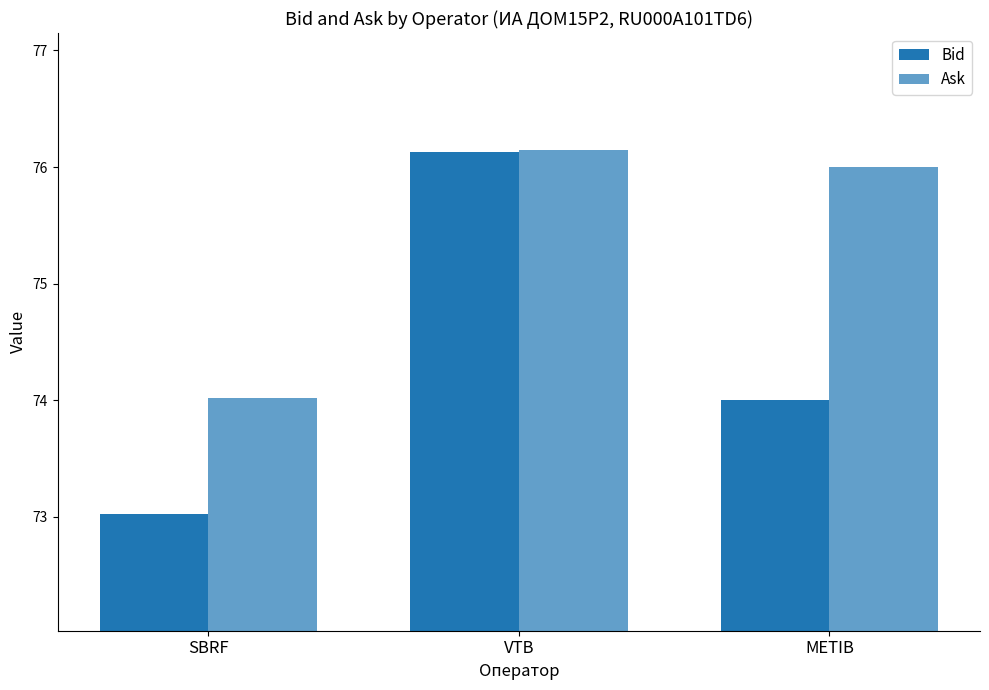

List the series in order of their overall mean, lowest first.

Bid, Ask